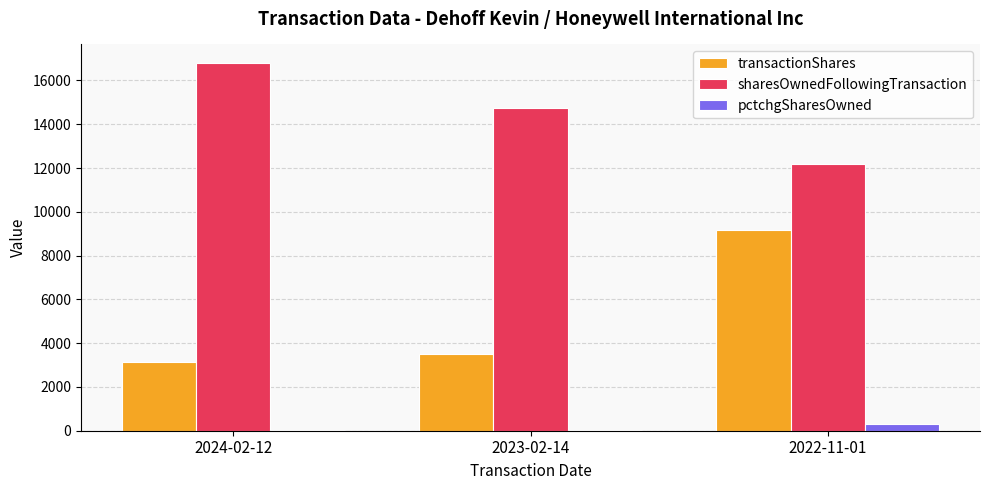

Which series has the largest total across all categories?

sharesOwnedFollowingTransaction